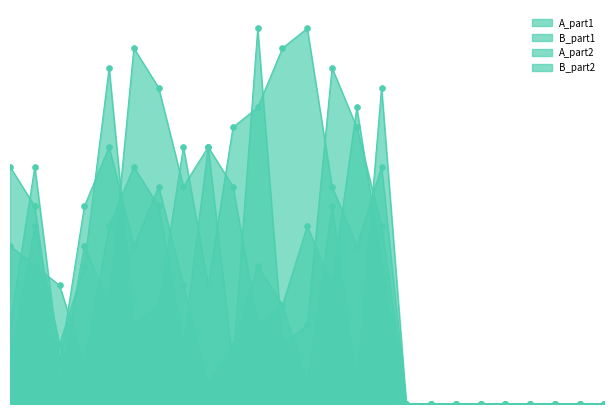

What is the total value across all series at 16?

44